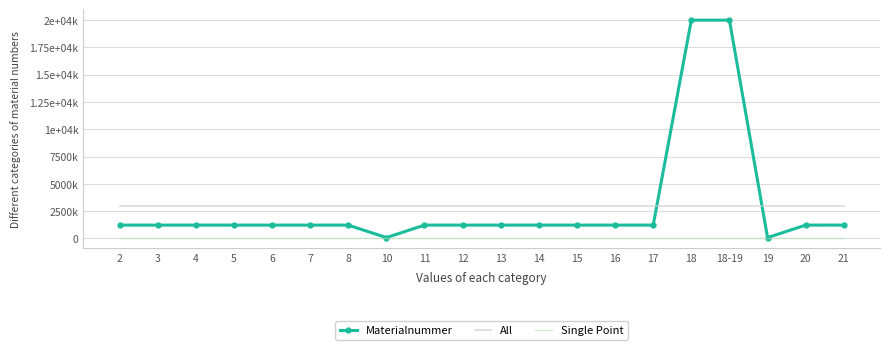

What is the minimum value shown in the chart?

81078.0